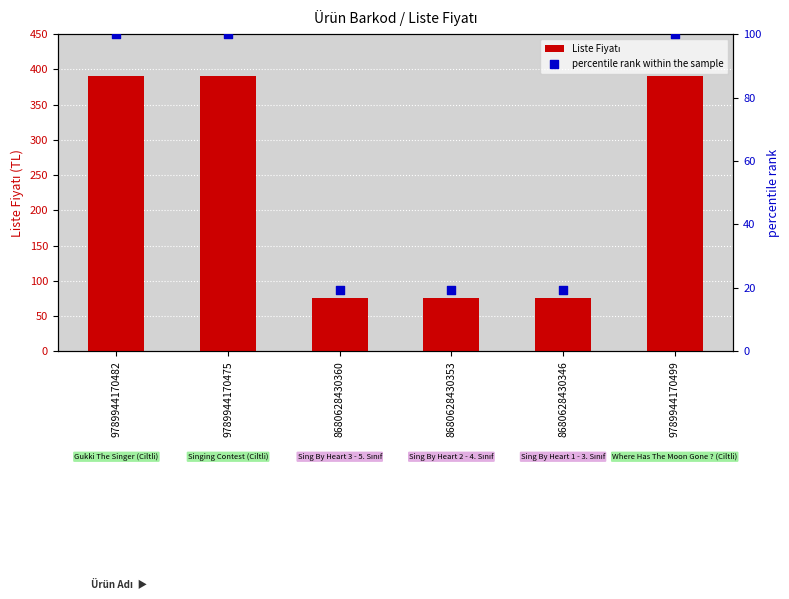

Which series contains the lowest Y value?

percentile rank within the sample